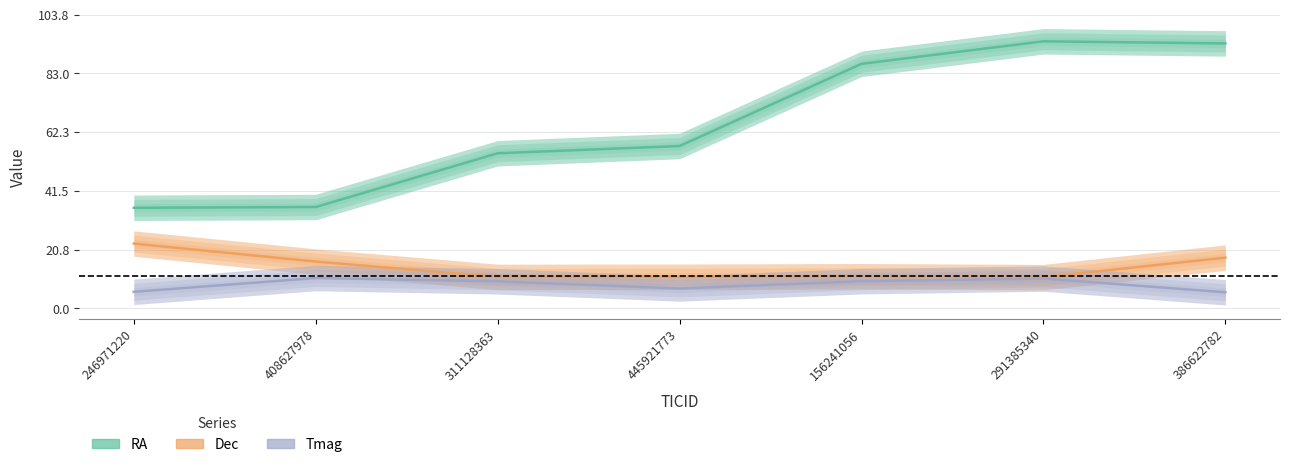

Does the chart display data point markers on the line(s)?

No